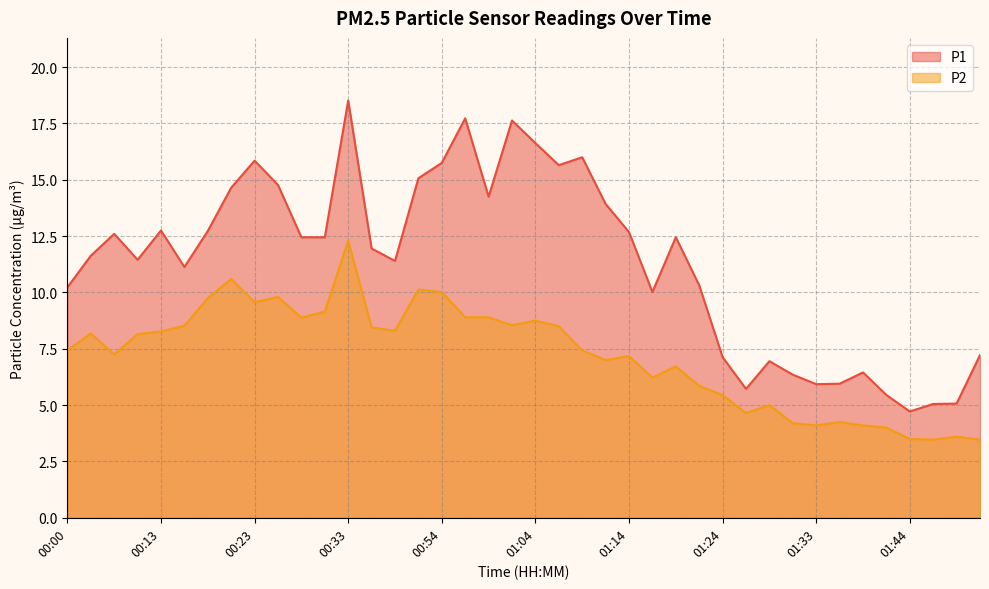

In P1, how many points are lower than both neighbors (excluding endpoints)?

9